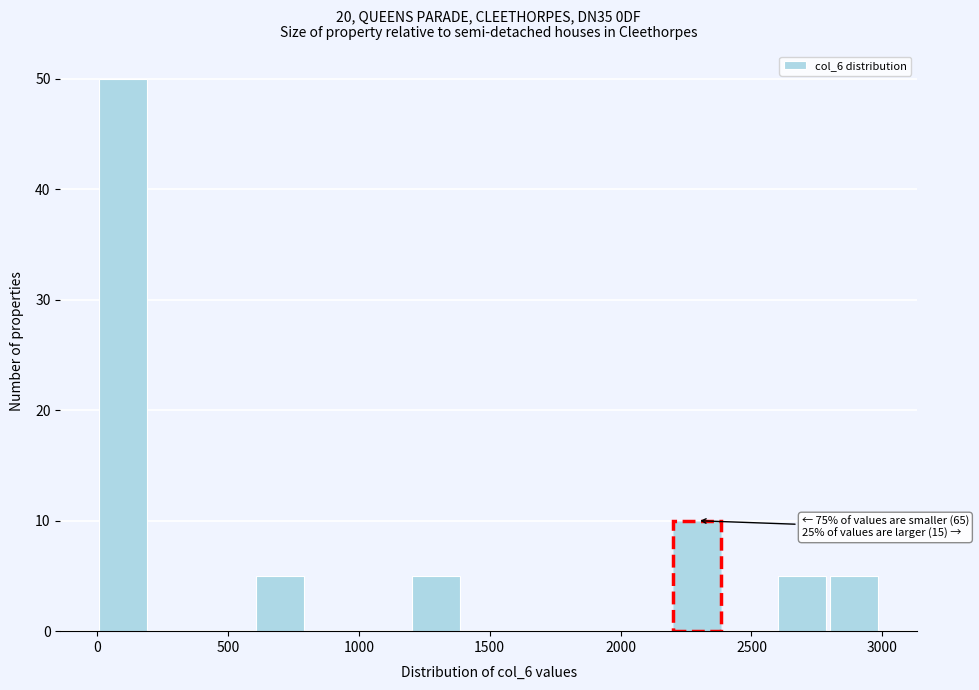

Around what value on the x-axis is the tallest bar? Give the approximate position of its centre, as read against the axis.

100